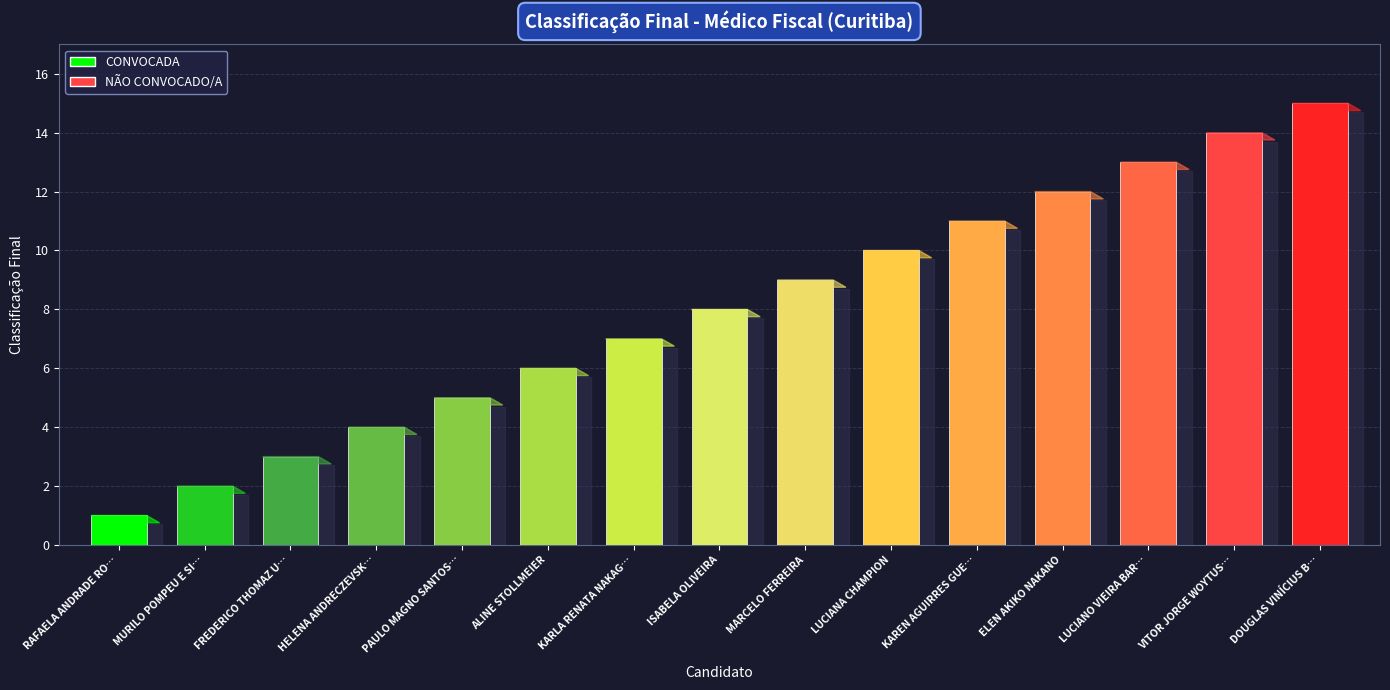

Read the value at ISABELA OLIVEIRA, to the nearest 5.

10